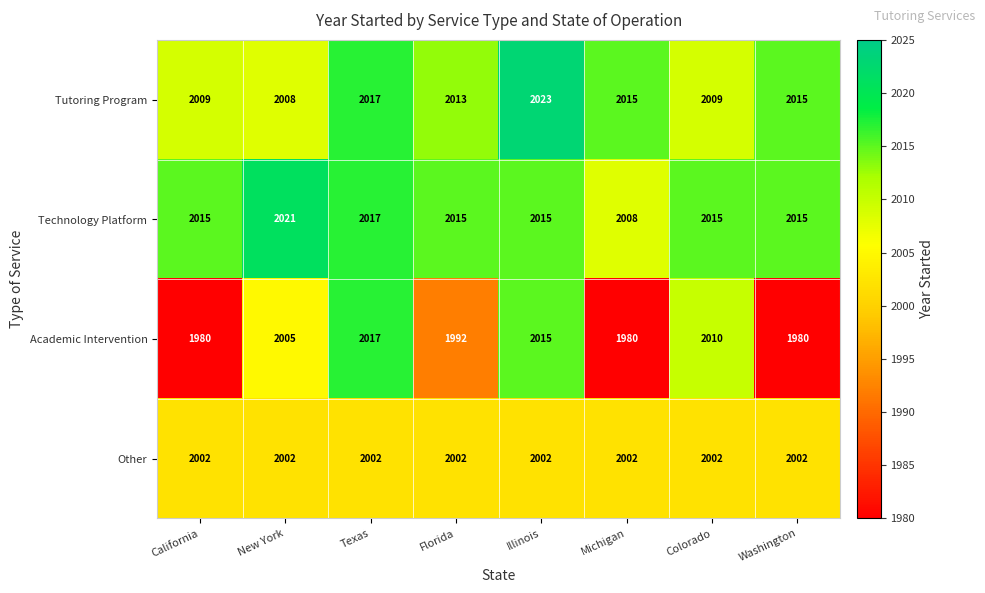

Is it true that Other equals 2002 at Texas?

True